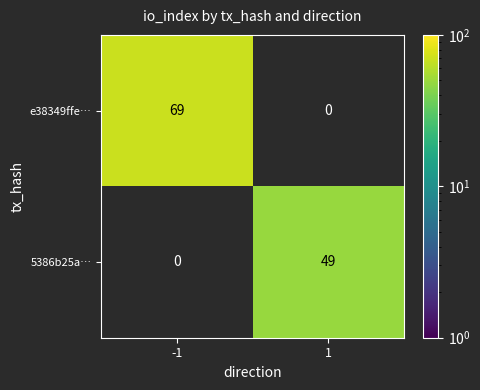

What is the total value across all series at -1?

69